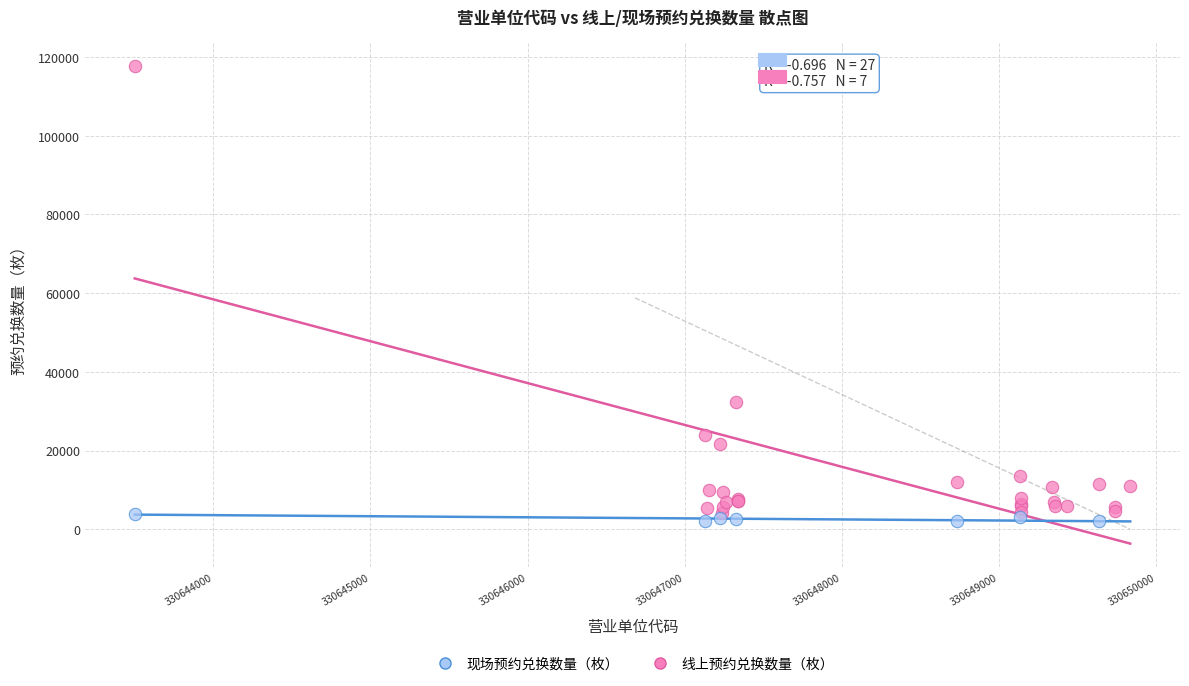

Which series reaches the maximum Y coordinate?

线上预约兑换数量（枚）